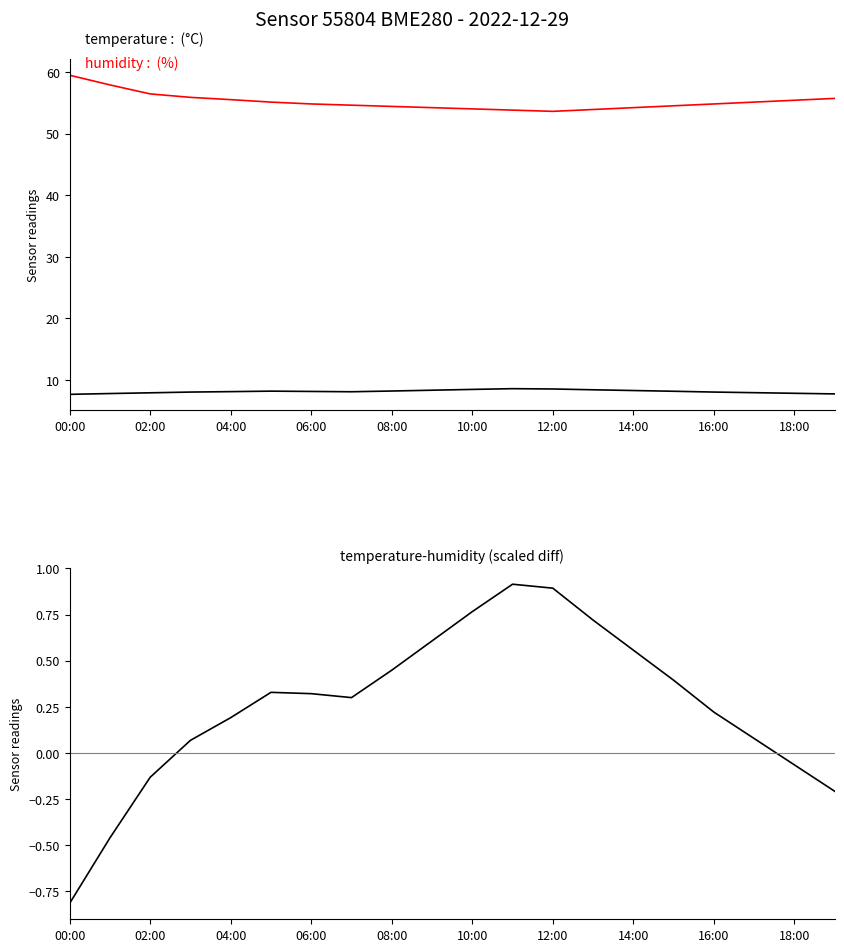

What is the sum of all temperature values?

162.7